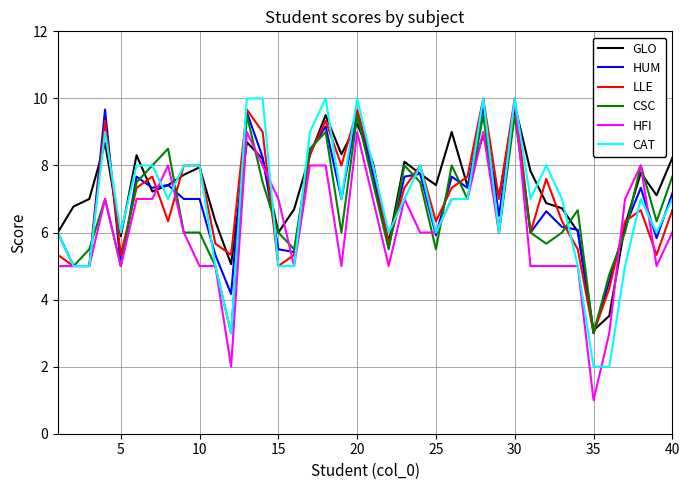

What is the smallest value displayed?

1.0